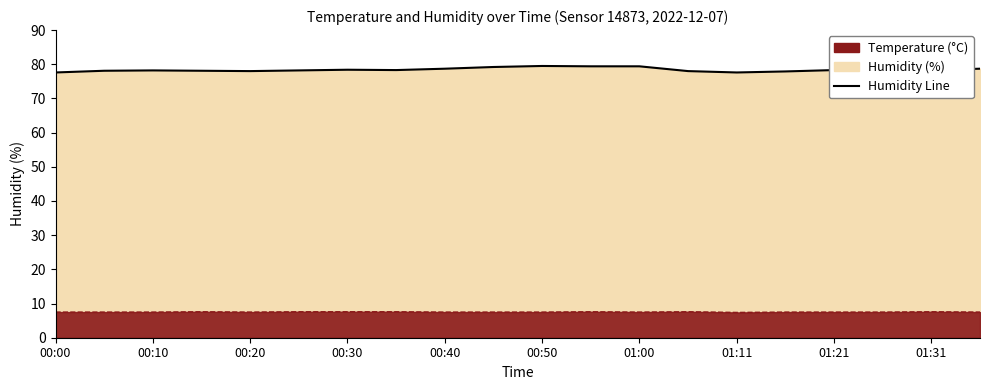

Does the chart have visible grid lines?

No